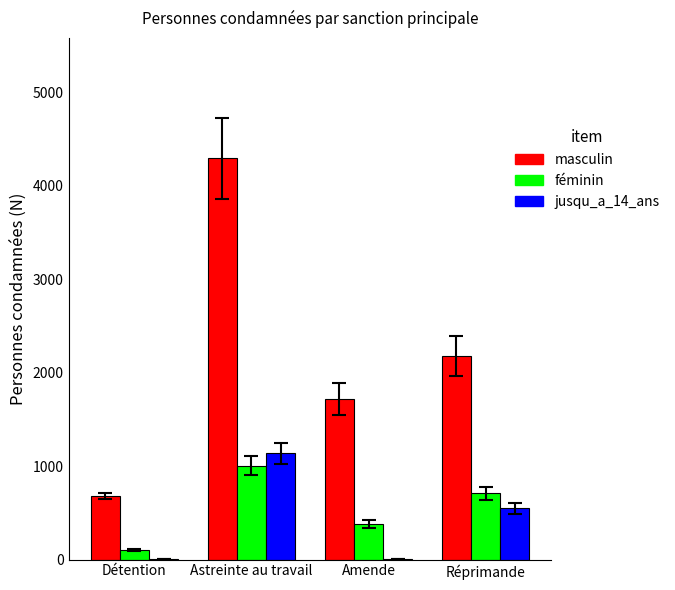

What is the sum of the masculin values at Détention and Amende?

2400